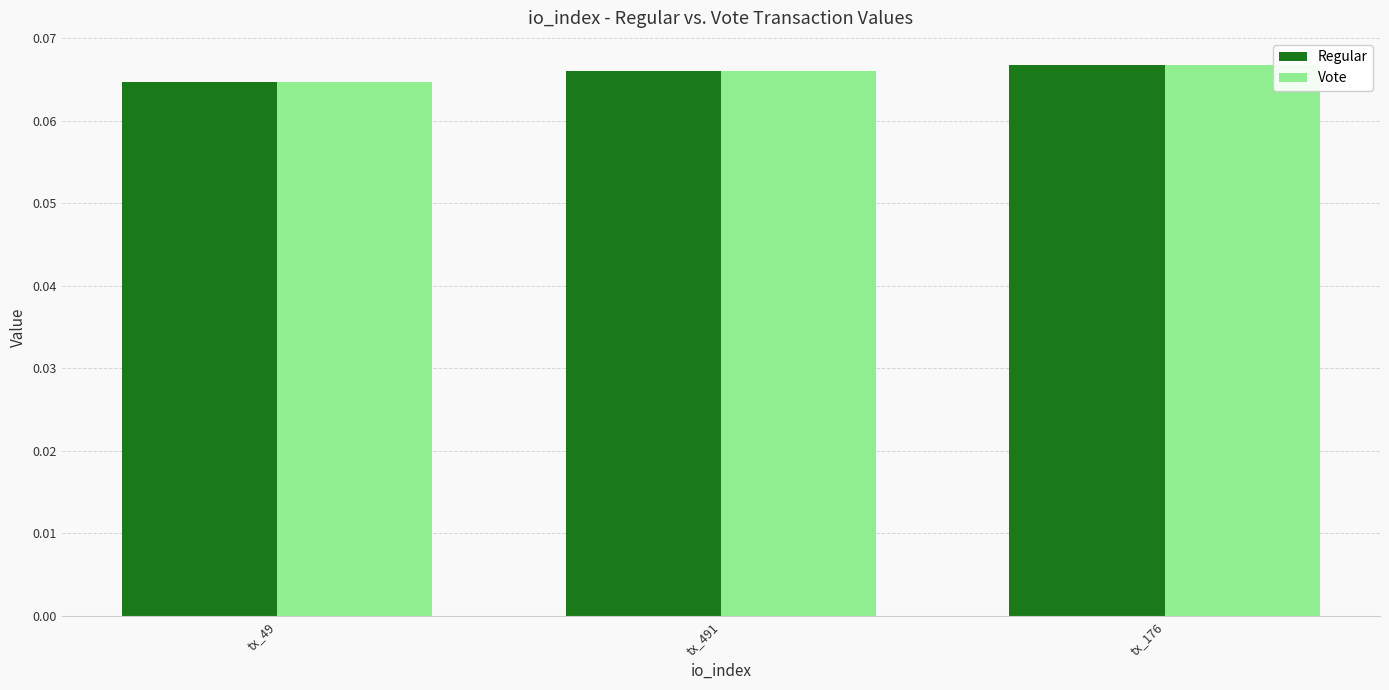

How many Regular values are between 0 and 1?

3